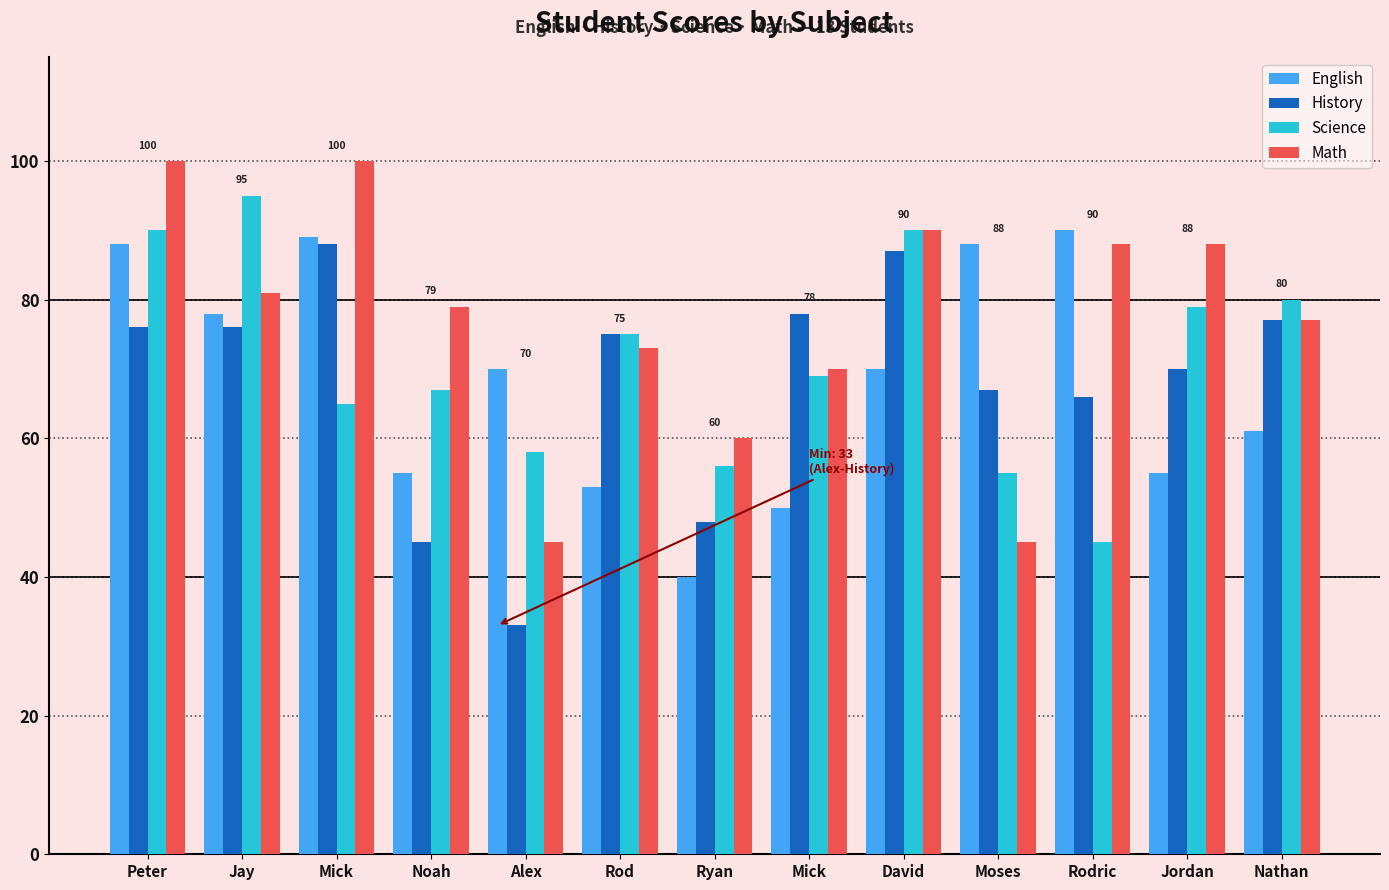

Where is Math nearest to the value 72?

Rod